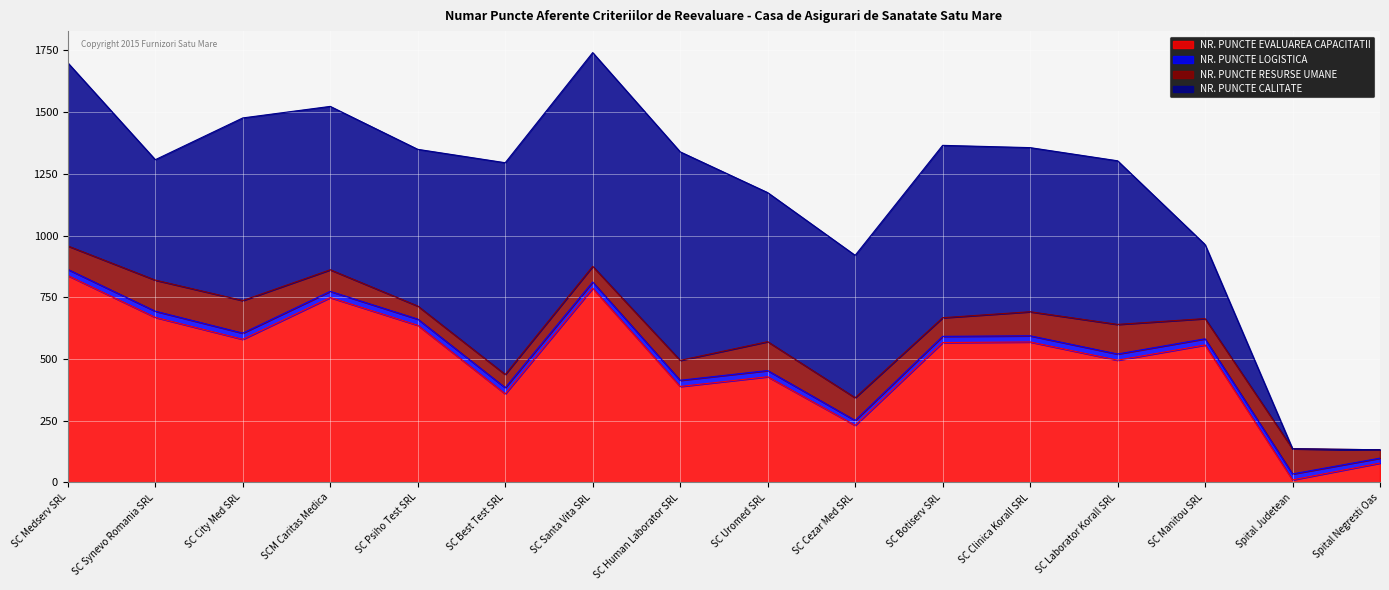

True or false: NR. PUNCTE LOGISTICA and NR. PUNCTE RESURSE UMANE cross at least once.

False